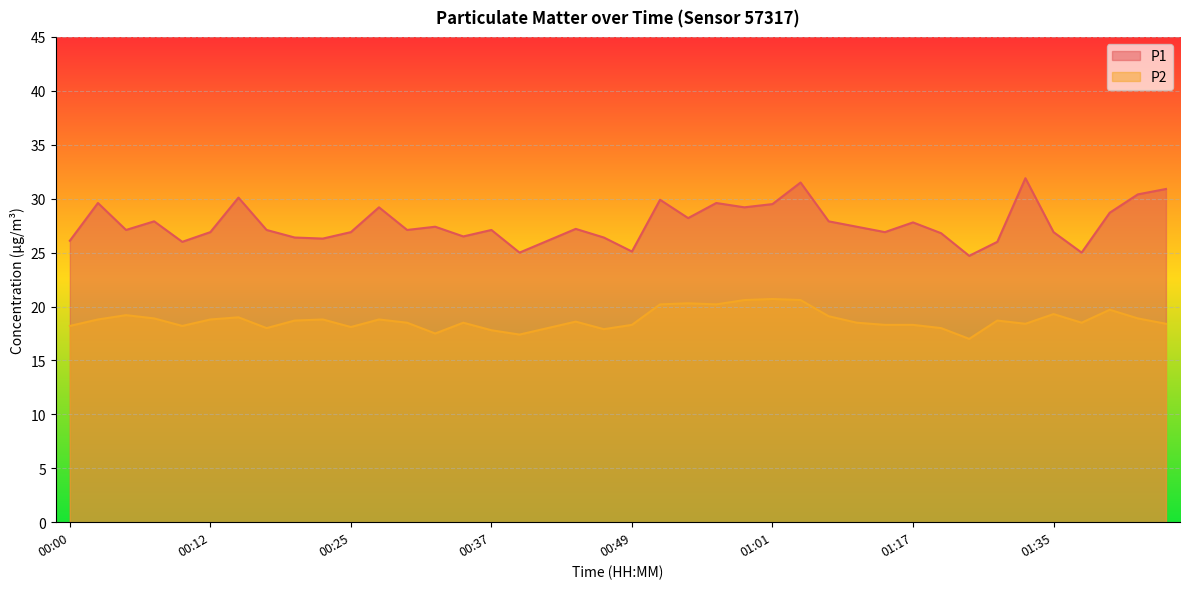

True or false: P2 and P1 intersect in this chart.

False